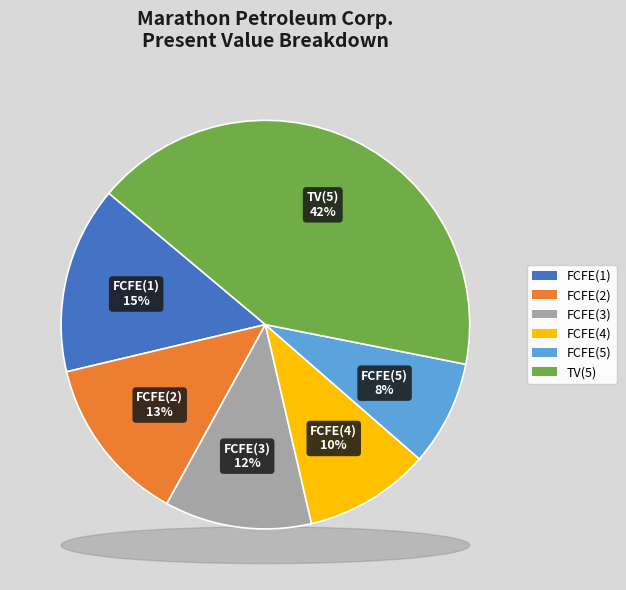

Combined, do FCFE(5) and FCFE(2) account for over 50%?

No